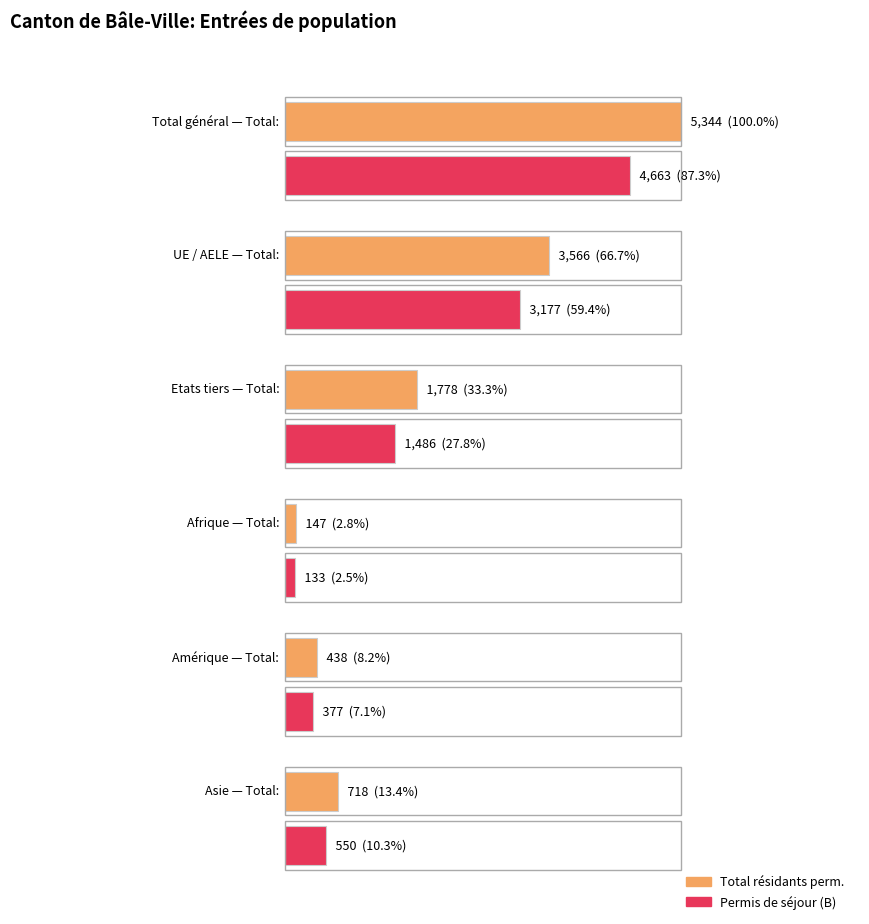

What is the label of the 2nd bar from the right?

Amérique